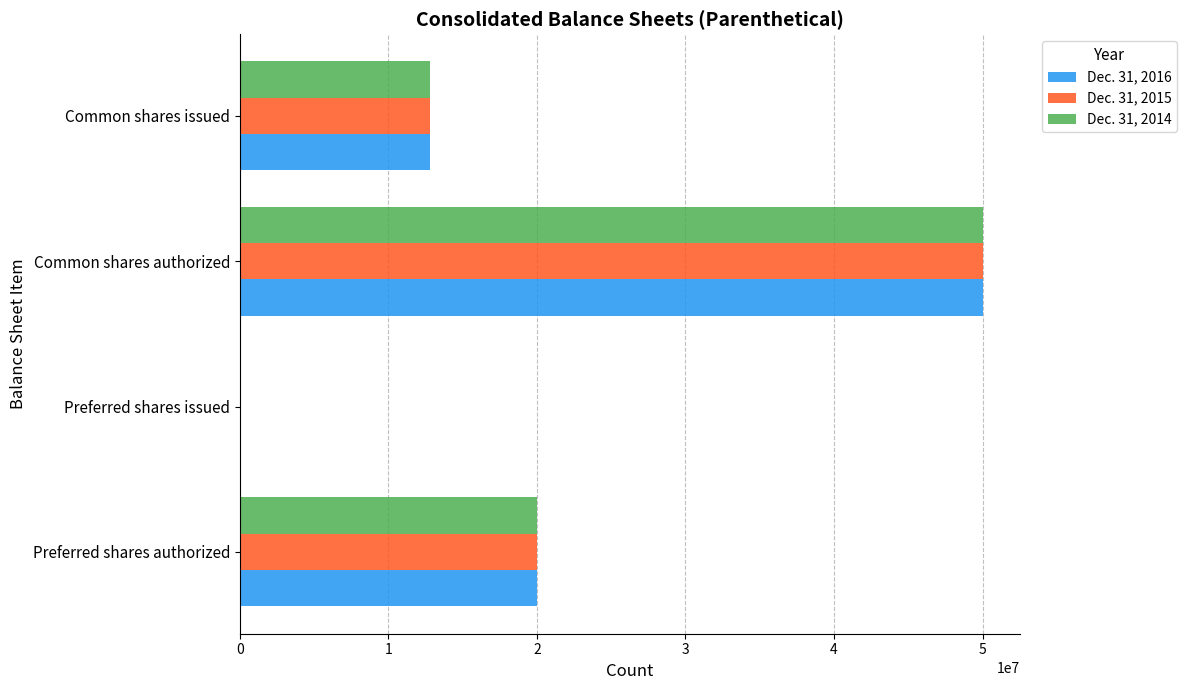

How many positive values does the Dec. 31, 2015 series have?

3